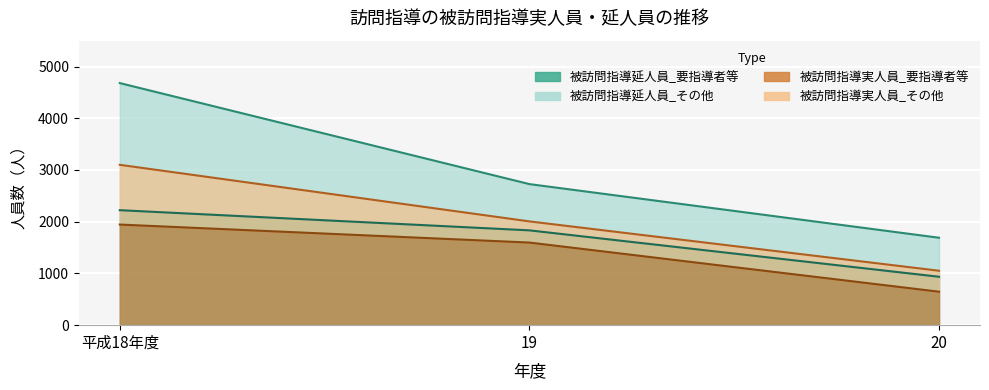

Is it true that 被訪問指導延人員_要指導者等 equals 936 at 20?

True